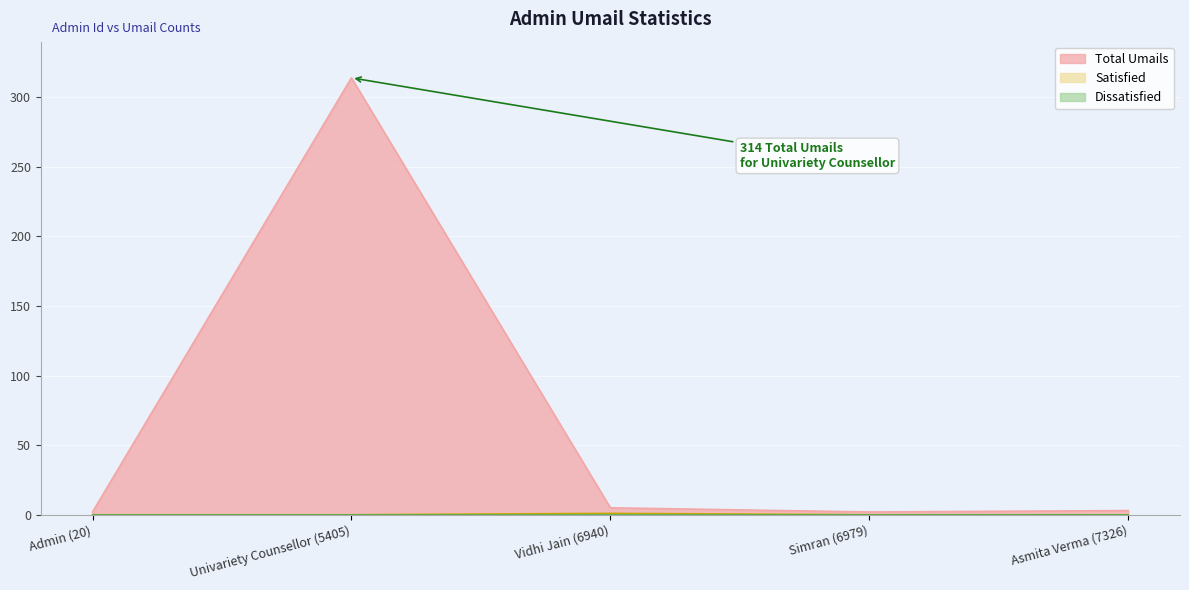

Which series has the largest total across all categories?

Total Umails